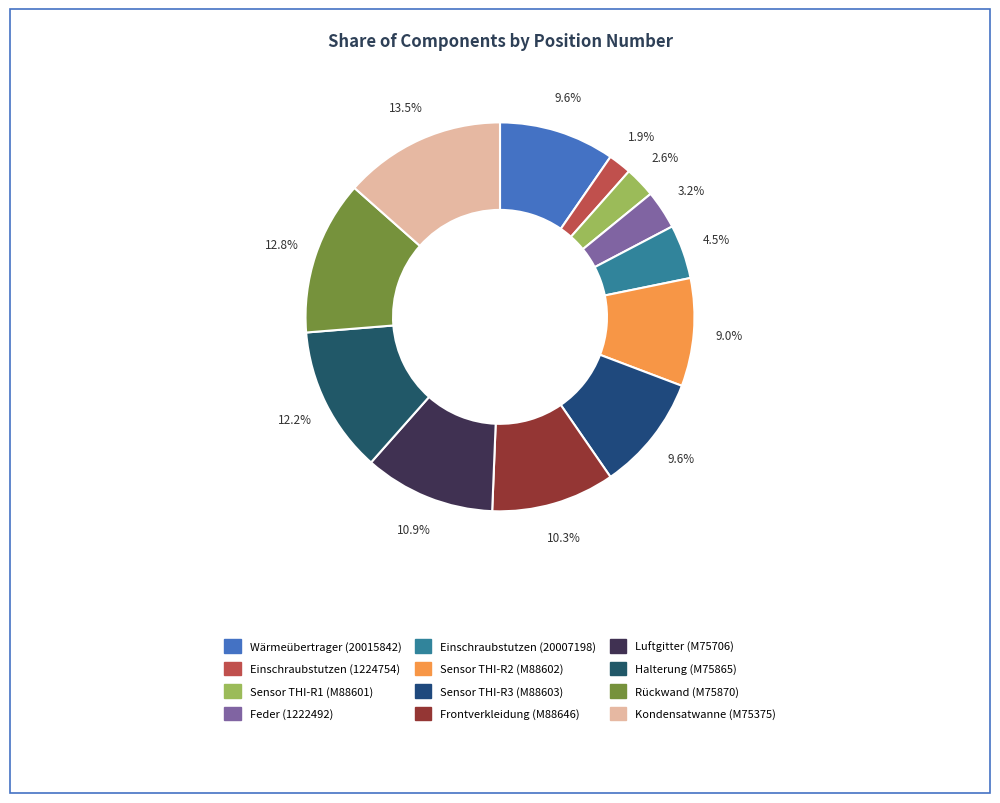

How many segments does this pie chart have?

12